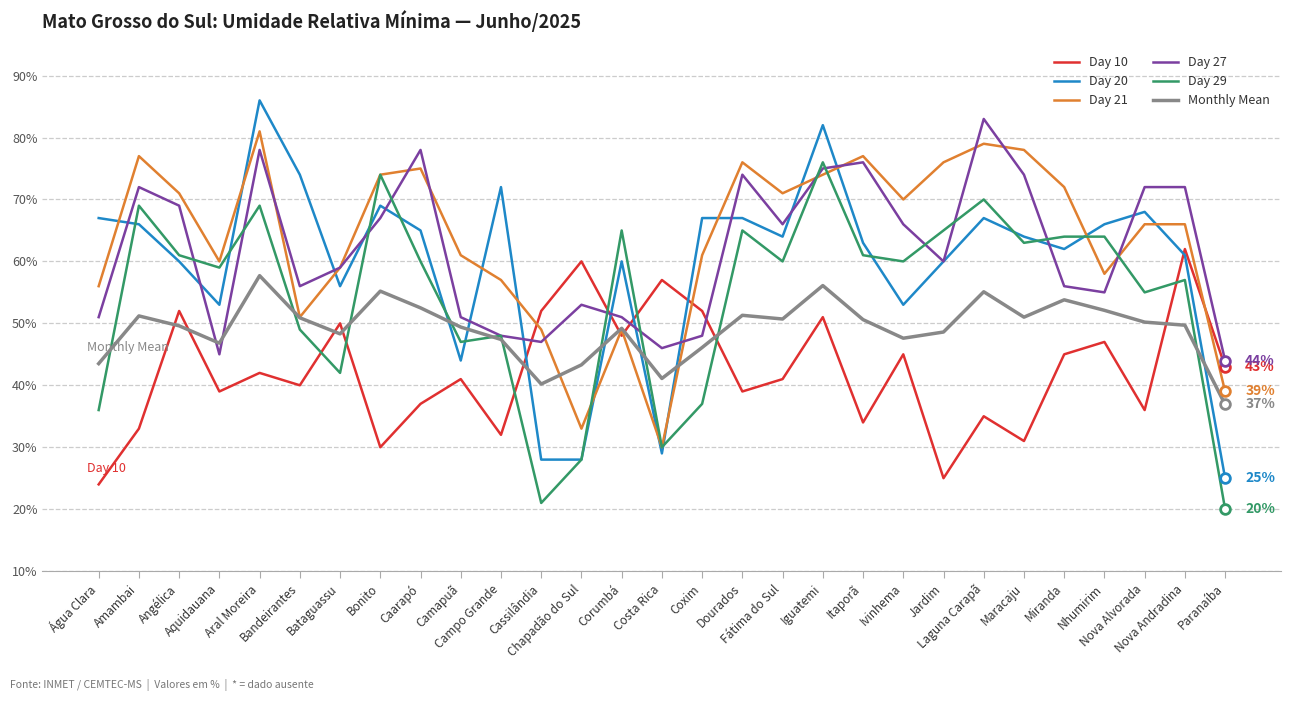

What is the minimum value for Day 21?

30.0